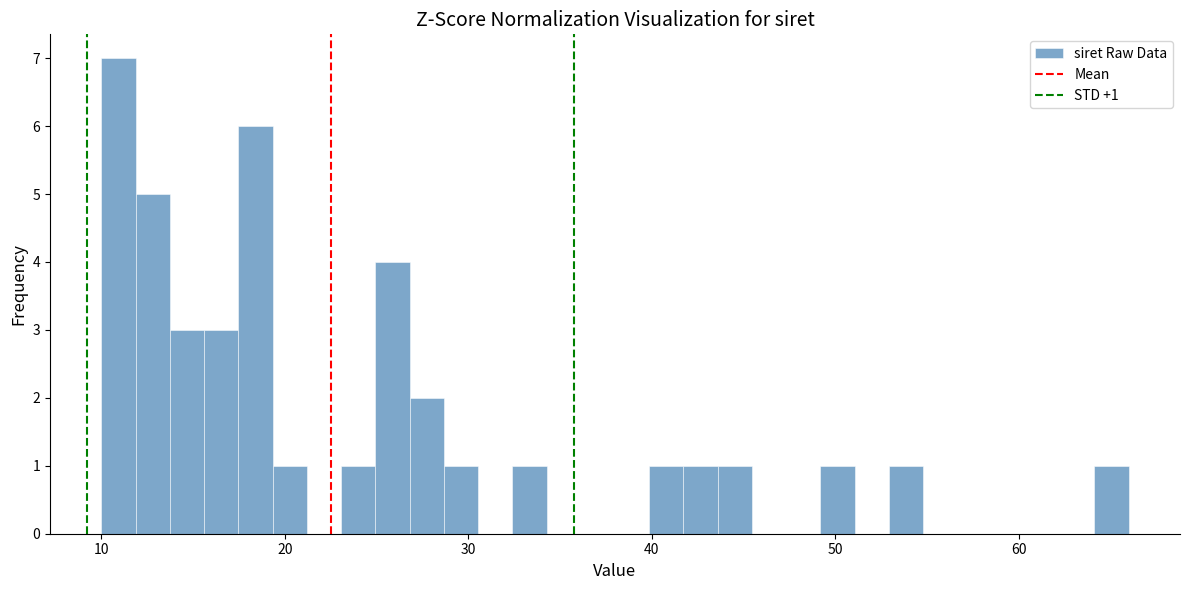

Read against the x-axis, roughly where is the centre of the tallest bar?

11